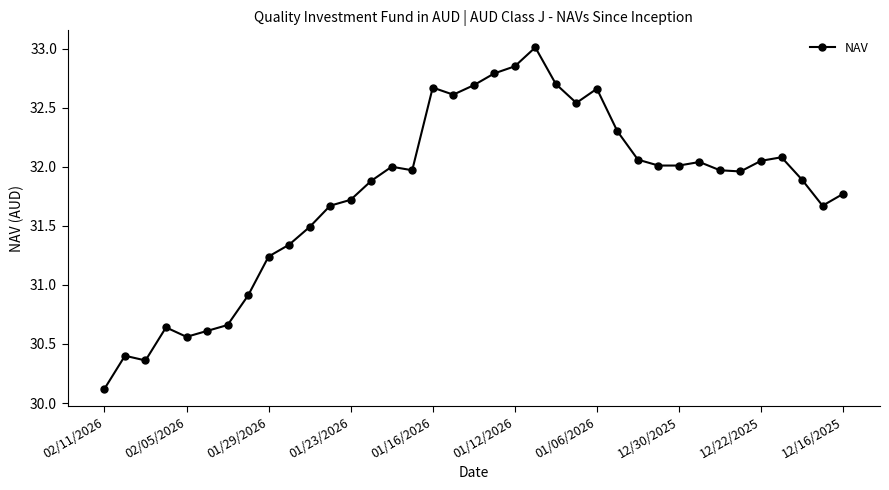

What is the smallest value displayed?

30.1